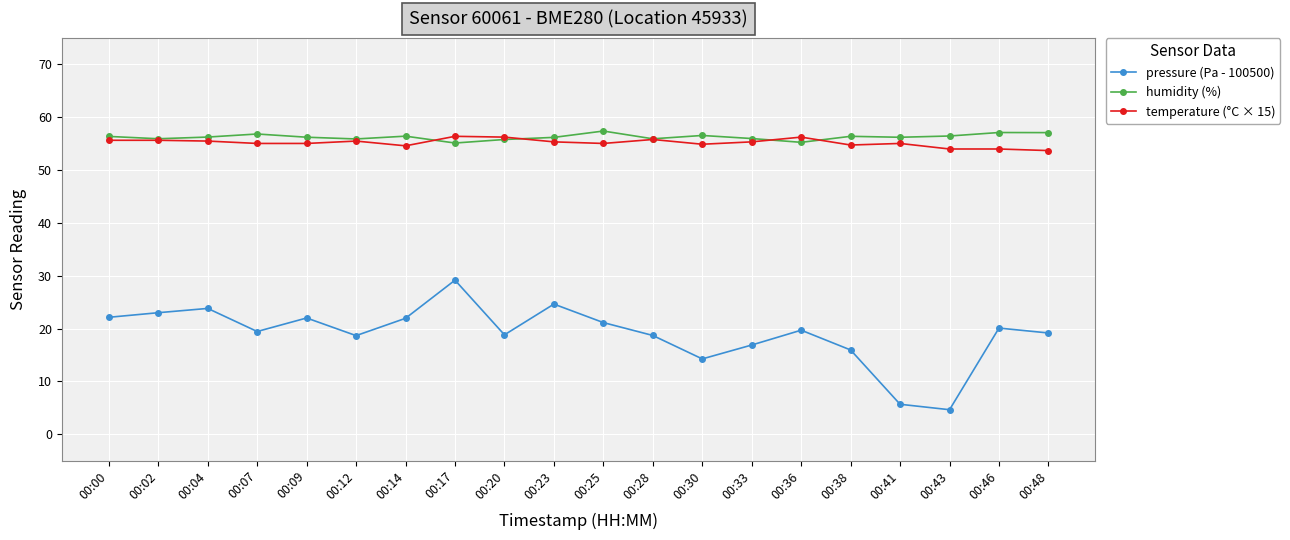

Is this an area chart (filled region under the line)?

No